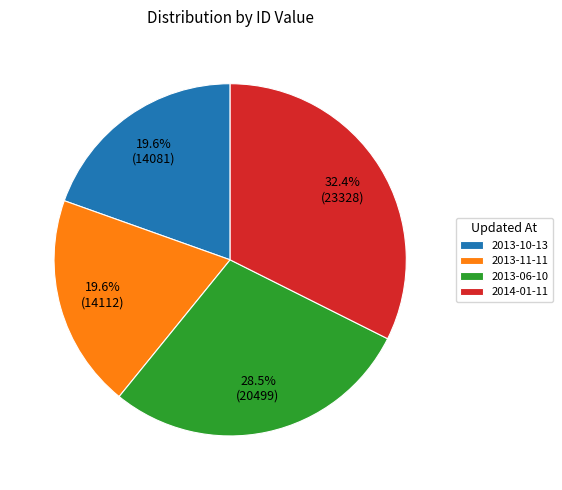

To the nearest percent, what portion does 2013-11-11 represent?

20%